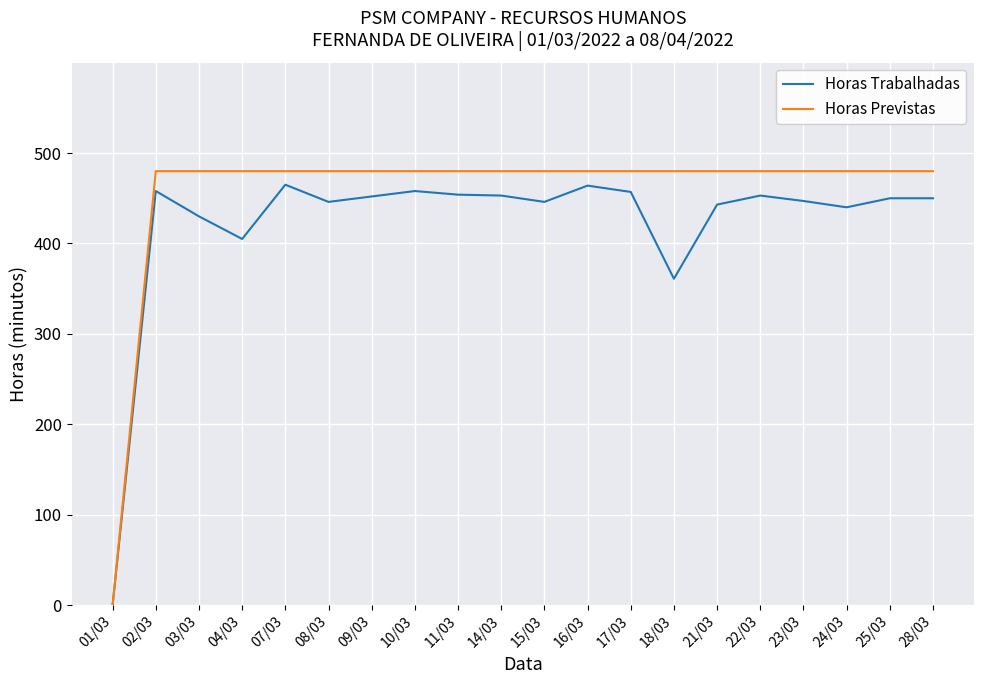

What is the maximum value for Horas Previstas?

480